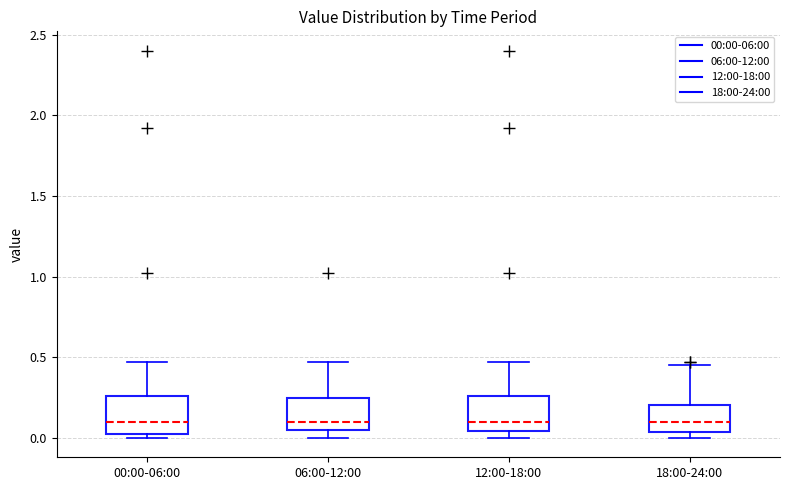

Where does the median line of the box for 06:00-12:00 sit on the y-axis? The values are not printed on the chart, so give them approximately, as read against the axis.

0.10